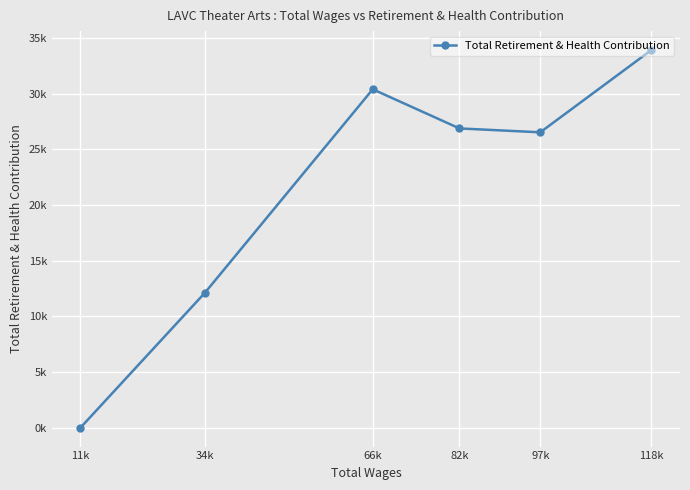

Count the values in the range 12119 to 30404.

4